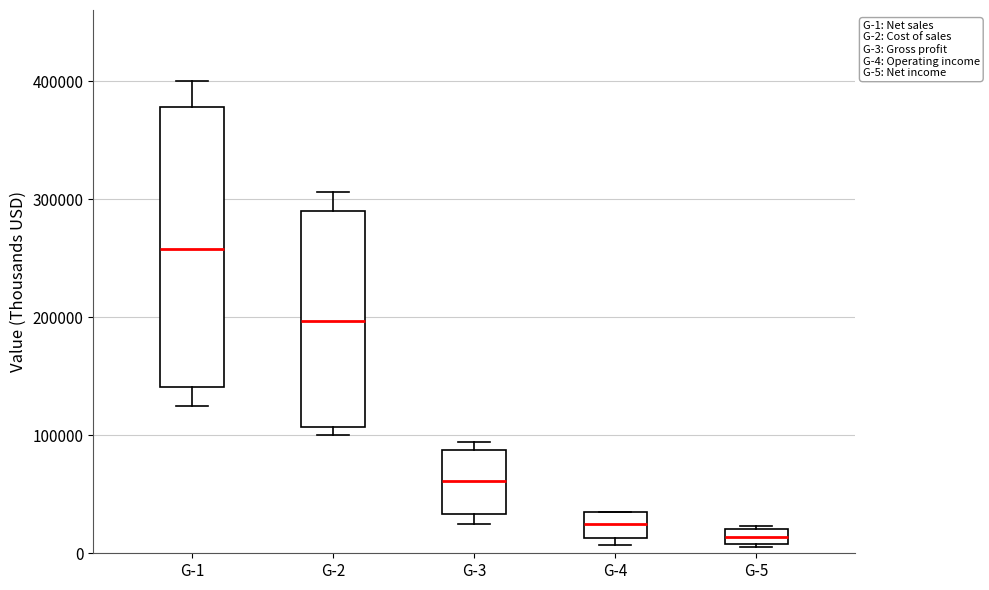

Which box has the lowest median line?

G-5